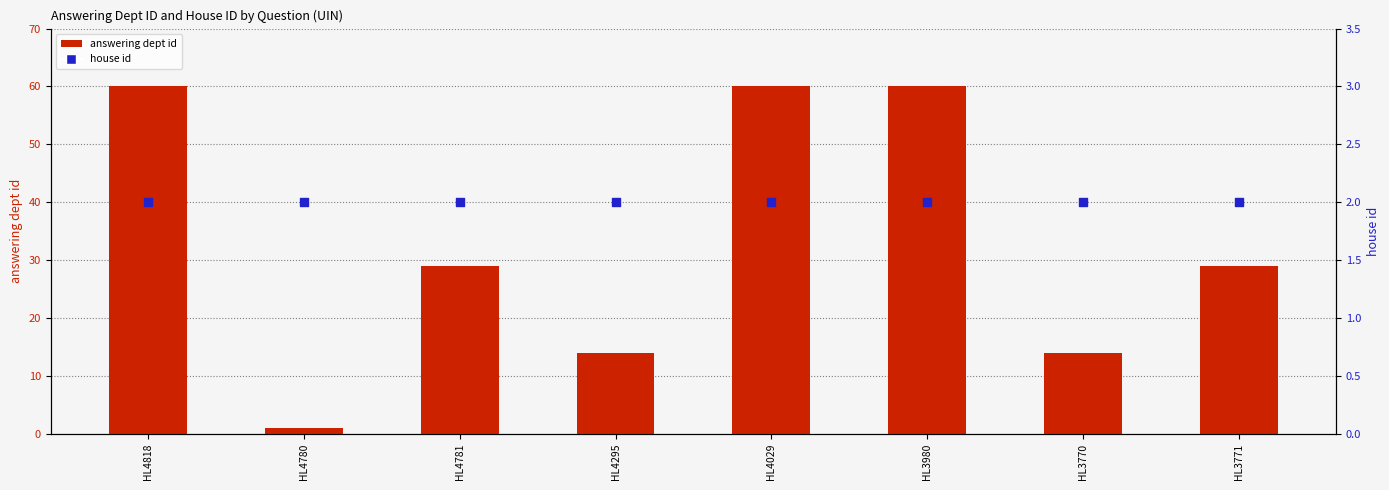

Which series reaches the maximum Y coordinate?

answering dept id